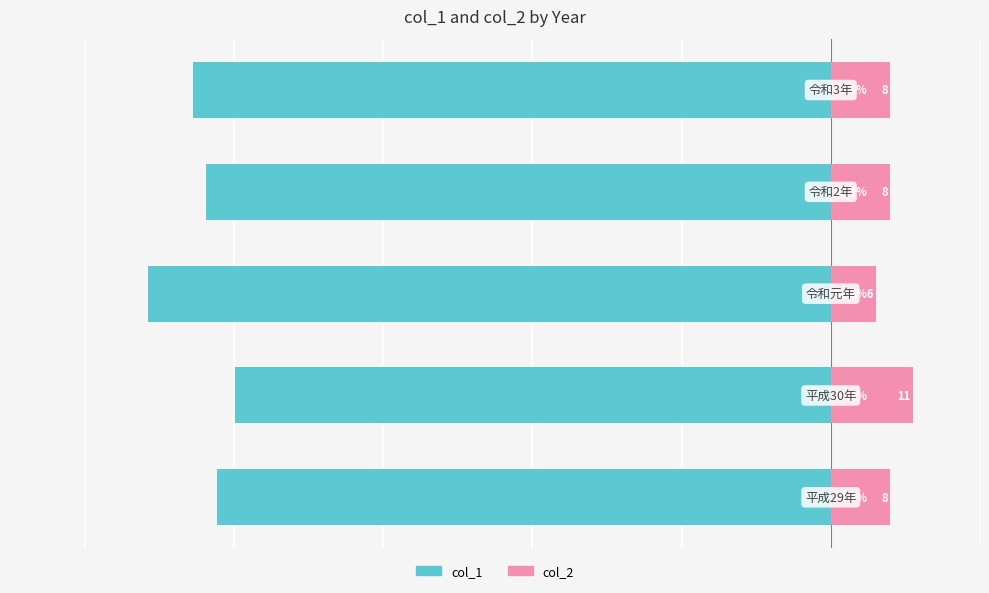

What is the value of the col_1 bar at the 3rd from the left?

-91.5